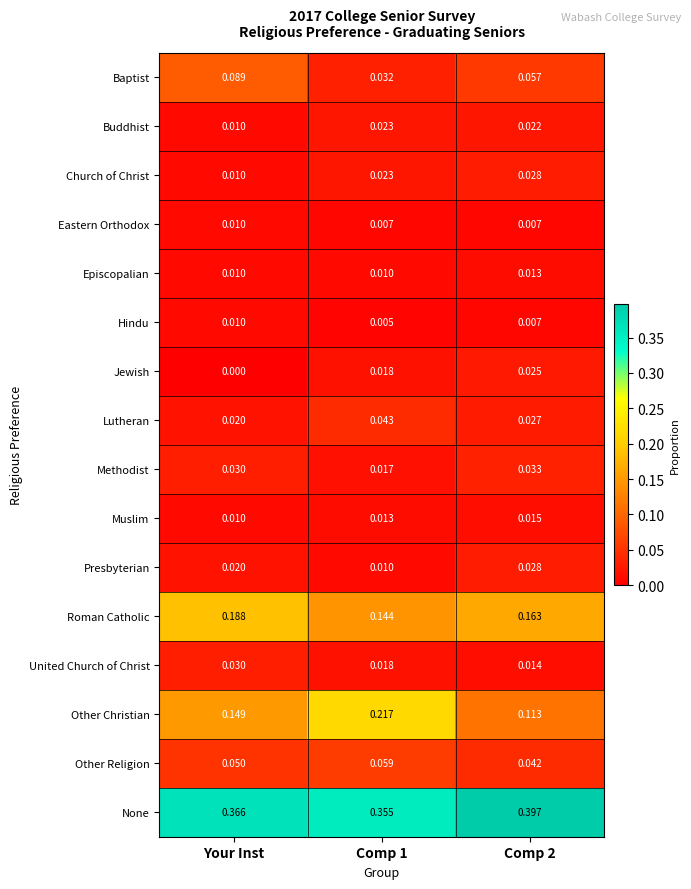

At which category is the sum across all series the highest?

Your Inst